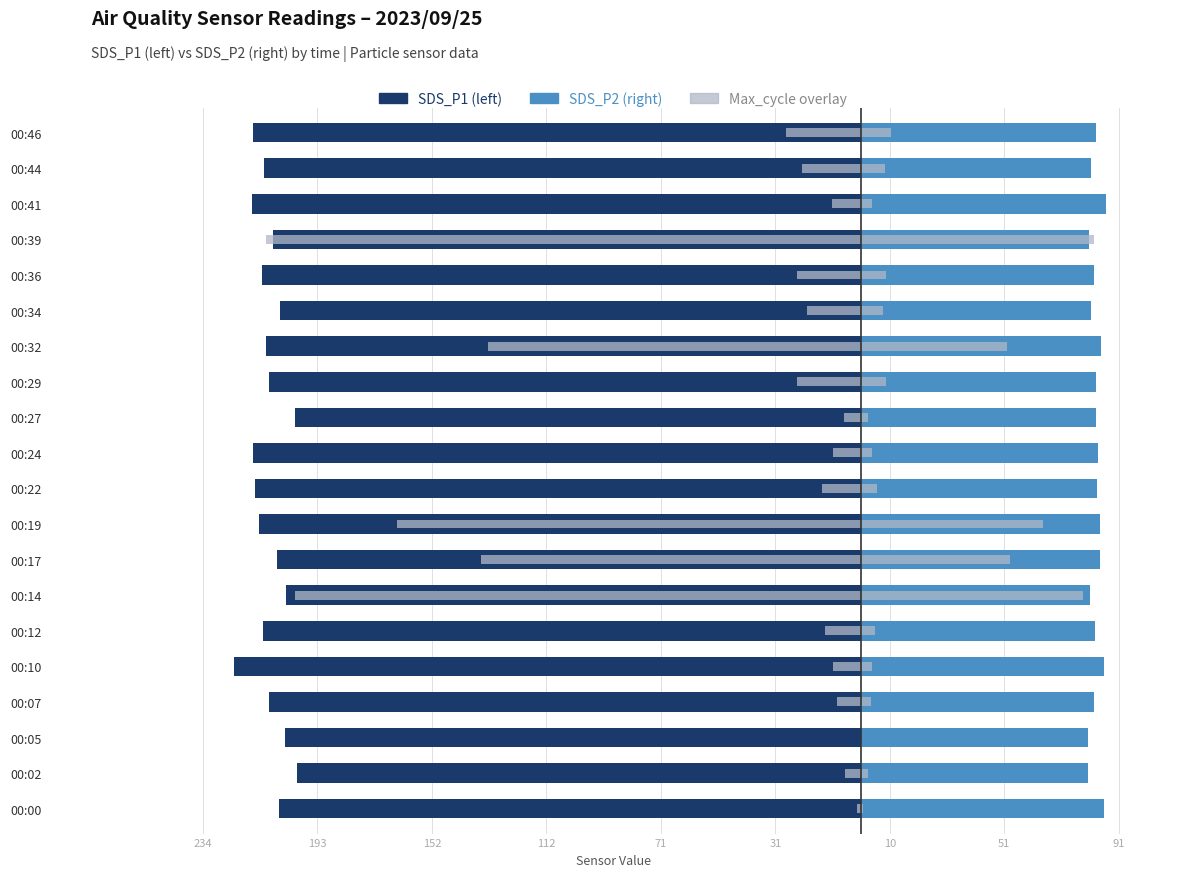

What is the spread (max minus min) of values at 10?

285.4